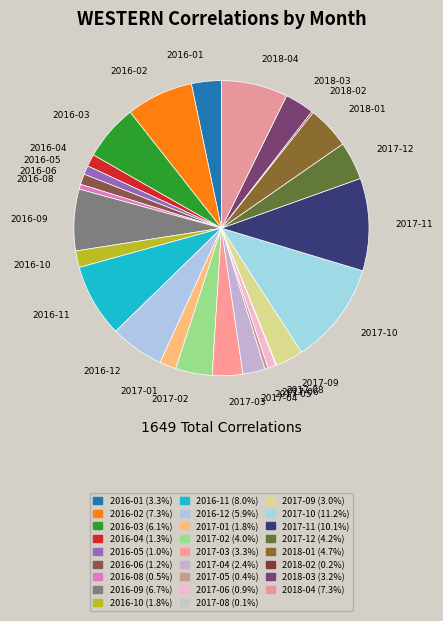

Is there any slice that represents more than half of the pie?

No